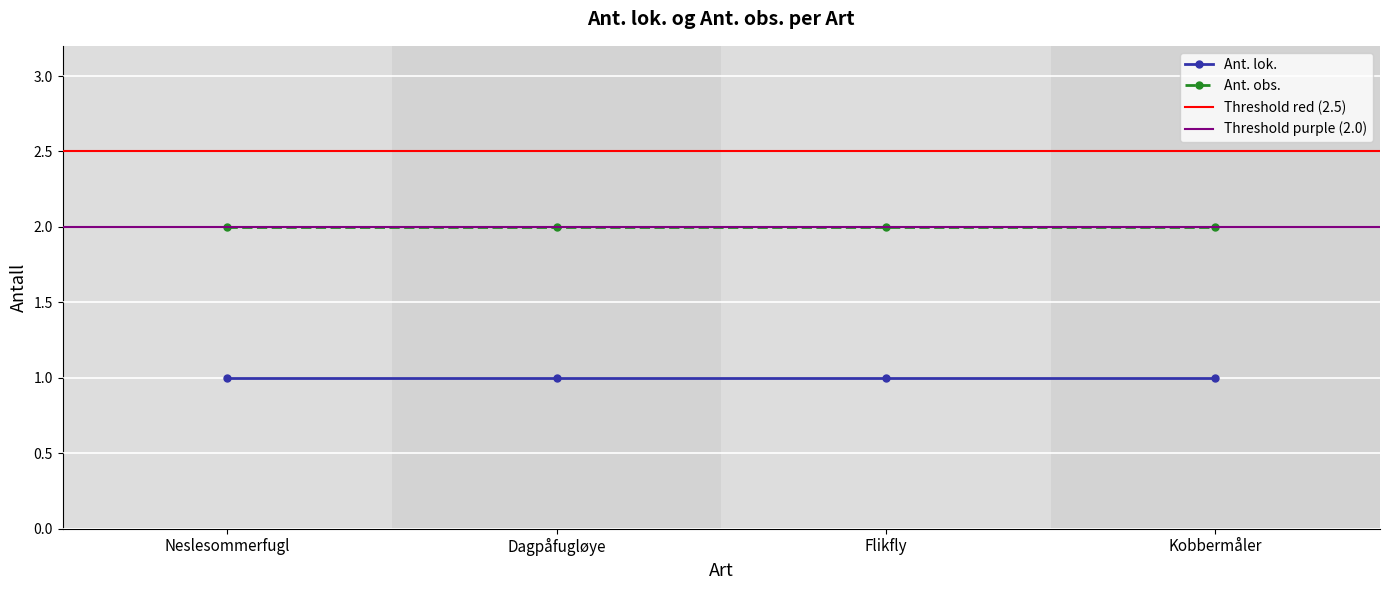

At which category does the chart reach its minimum across all series?

Neslesommerfugl